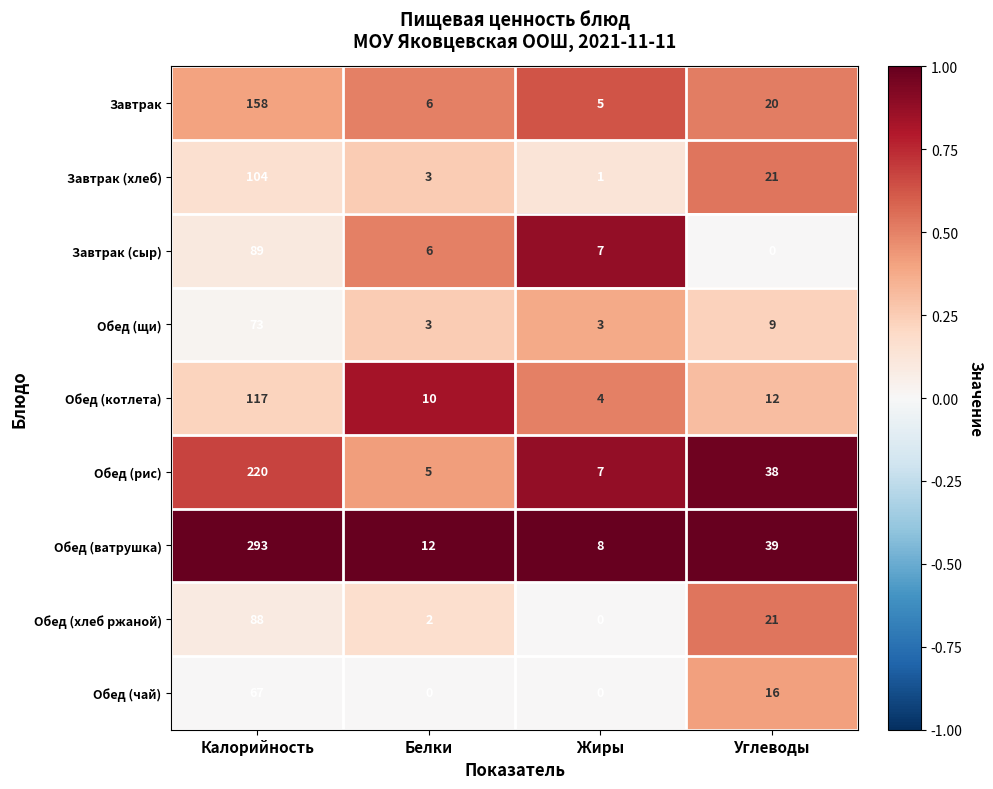

Which label corresponds to the largest value in the chart?

Калорийность